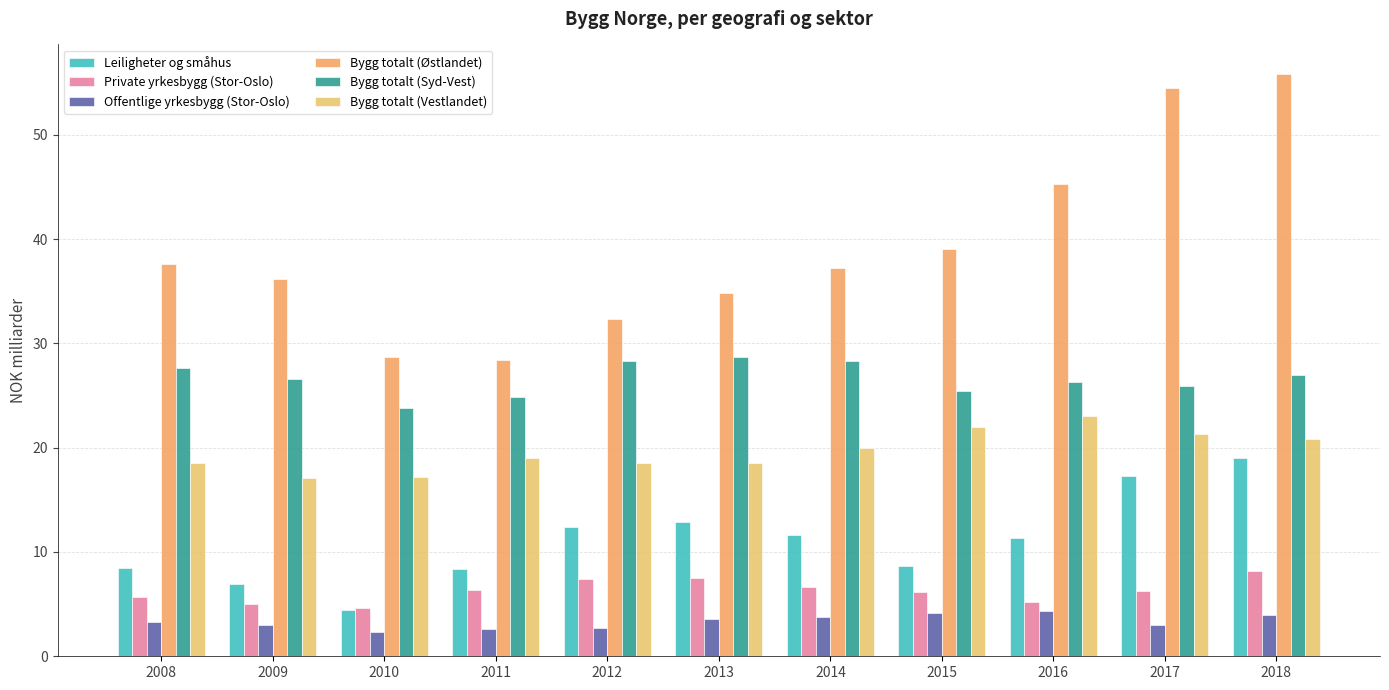

What is the value of the Bygg totalt (Syd-Vest) bar at the 1st from the left?

27.6